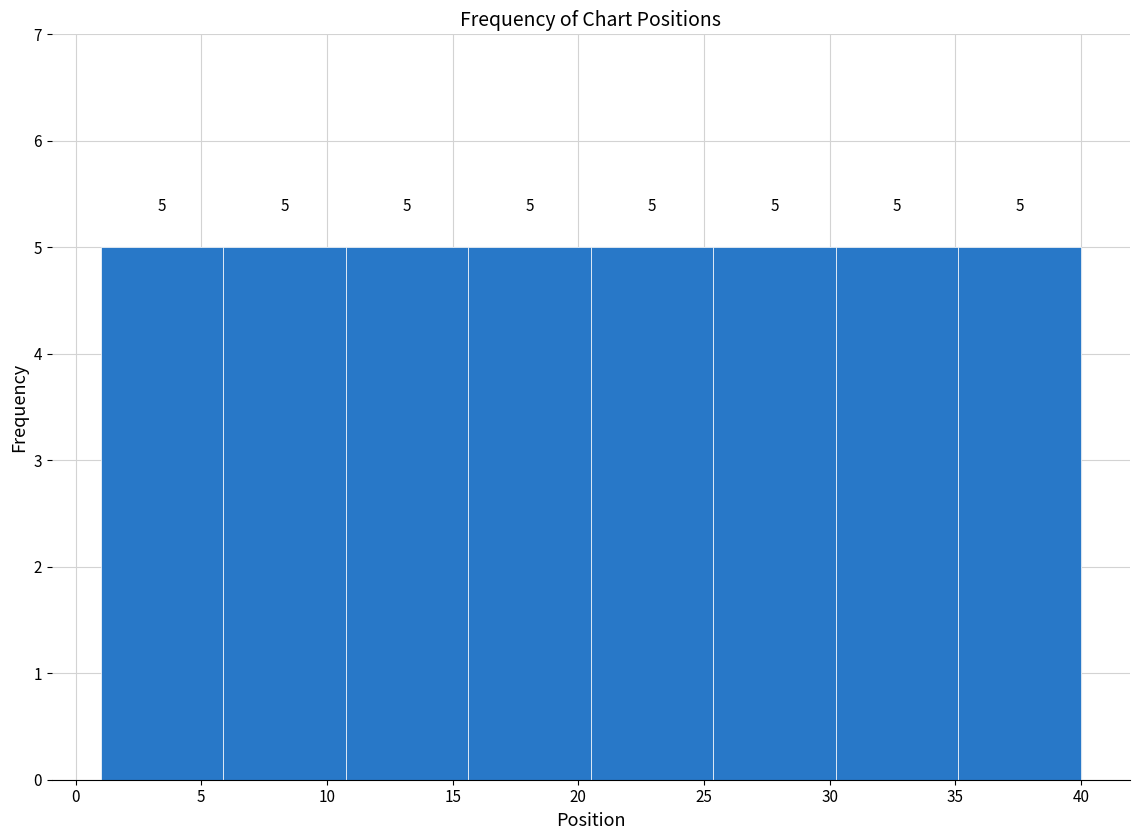

What is the height of the bar covering 30.5 to 35.0 on the x-axis? The bar edges are not printed on the chart, so give them approximately, as read against the axis.

5